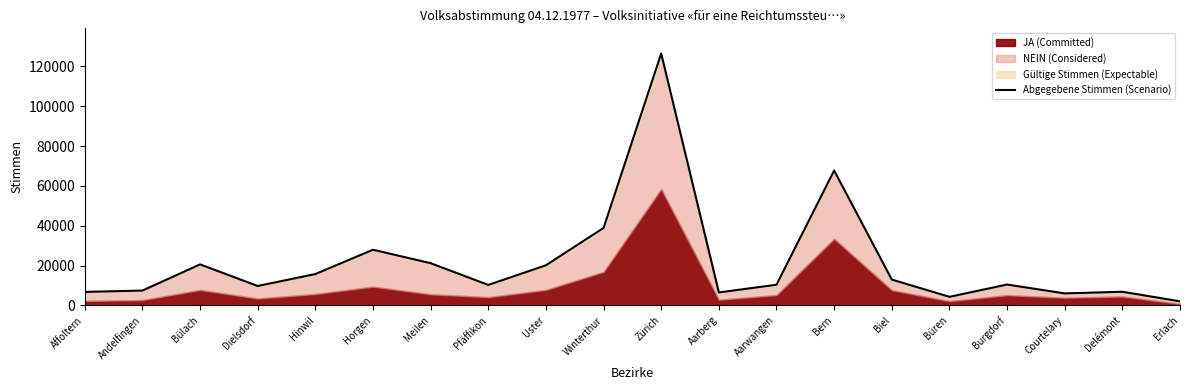

How many data points are above 10464?

9